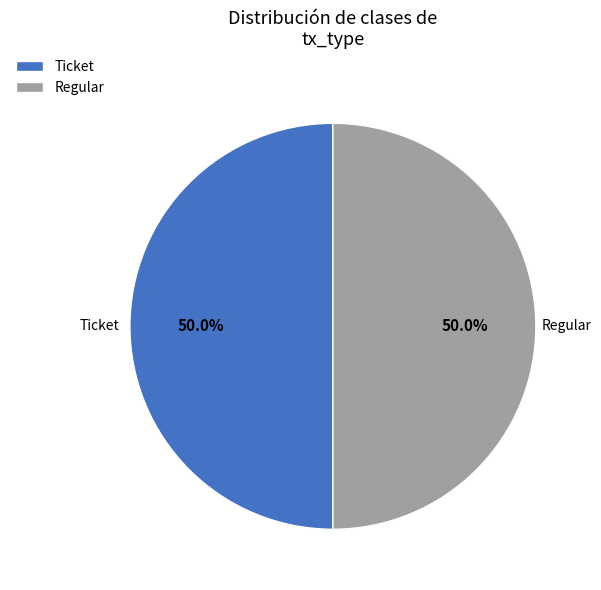

How many slices are in this pie chart?

2